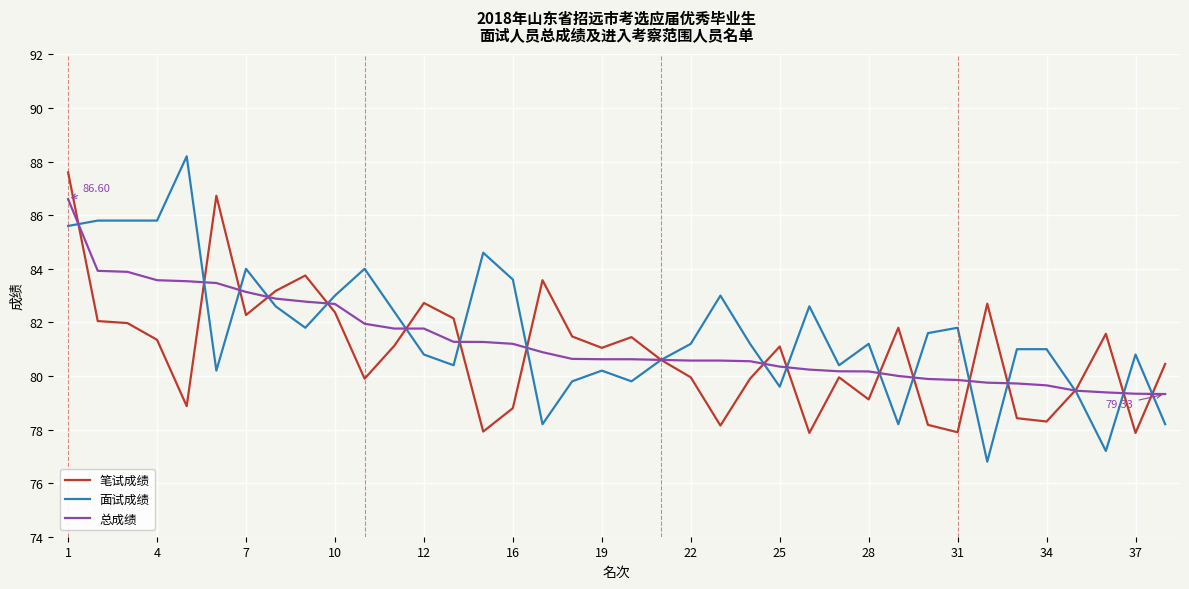

At which label does 笔试成绩 reach its peak?

1